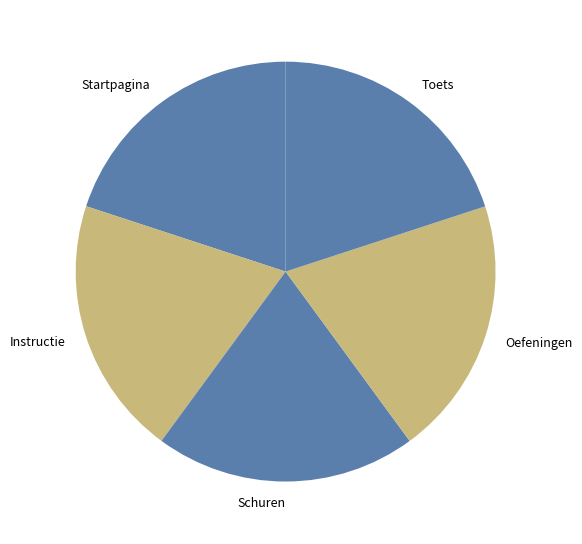

How many slices are in this pie chart?

5